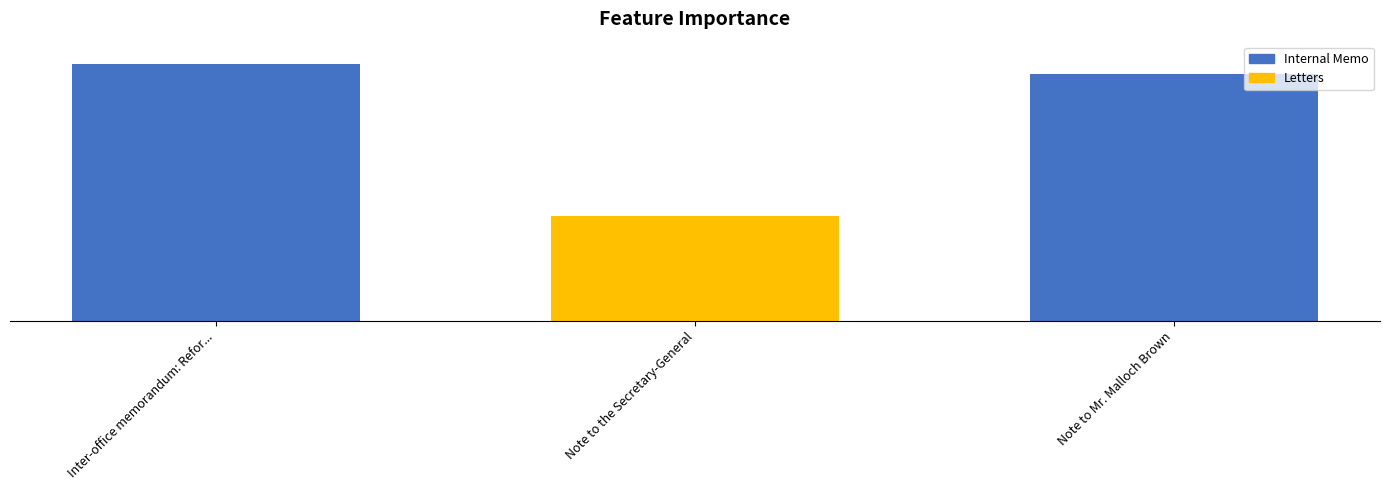

Rank the categories by value from highest to lowest.

Inter-office memorandum: Reform, Note to Mr. Malloch Brown, Note to the Secretary-General